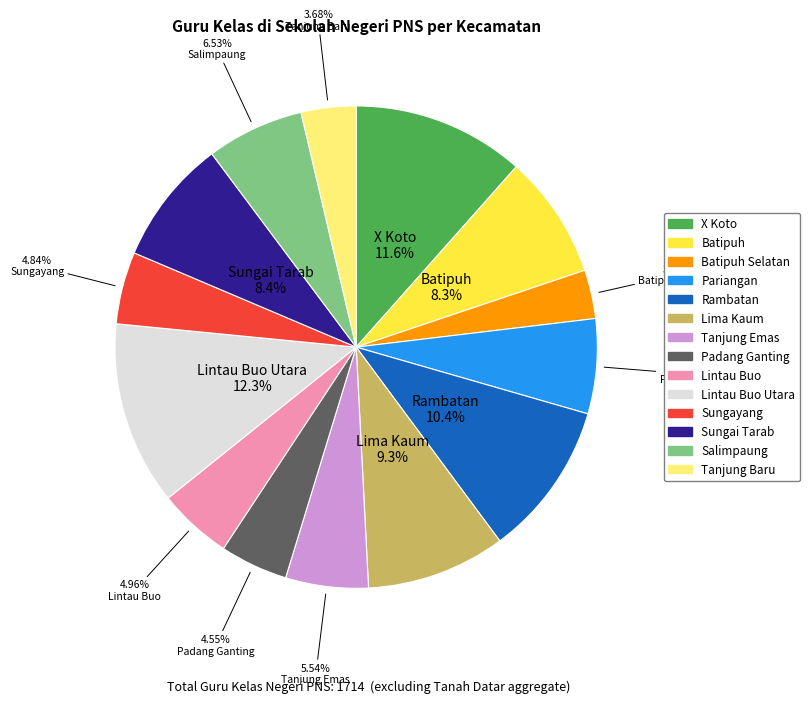

Is there any slice that represents more than half of the pie?

No